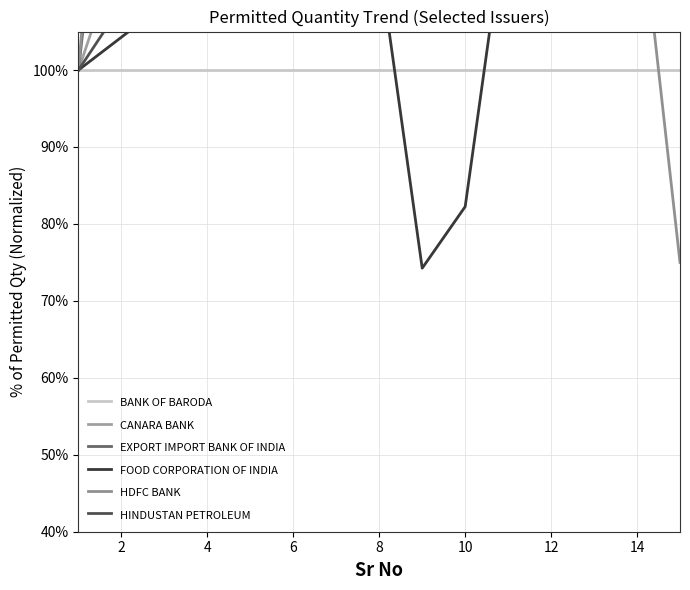

The value of BANK OF BARODA at 8 is 100.0. True or false?

True